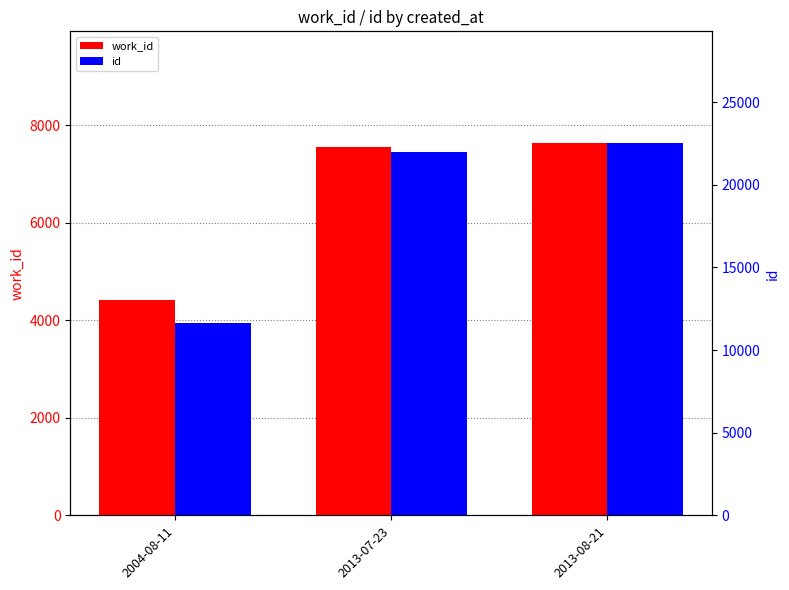

What is the highest value of the work_id series?

7640